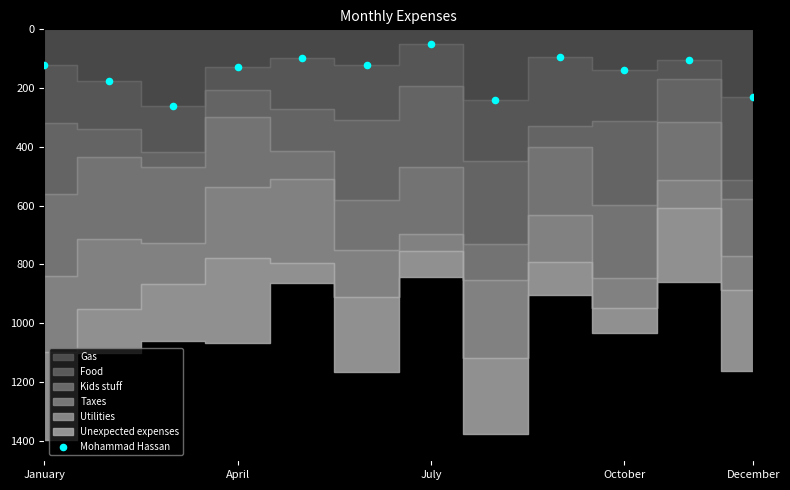

What is the average Y value?

147